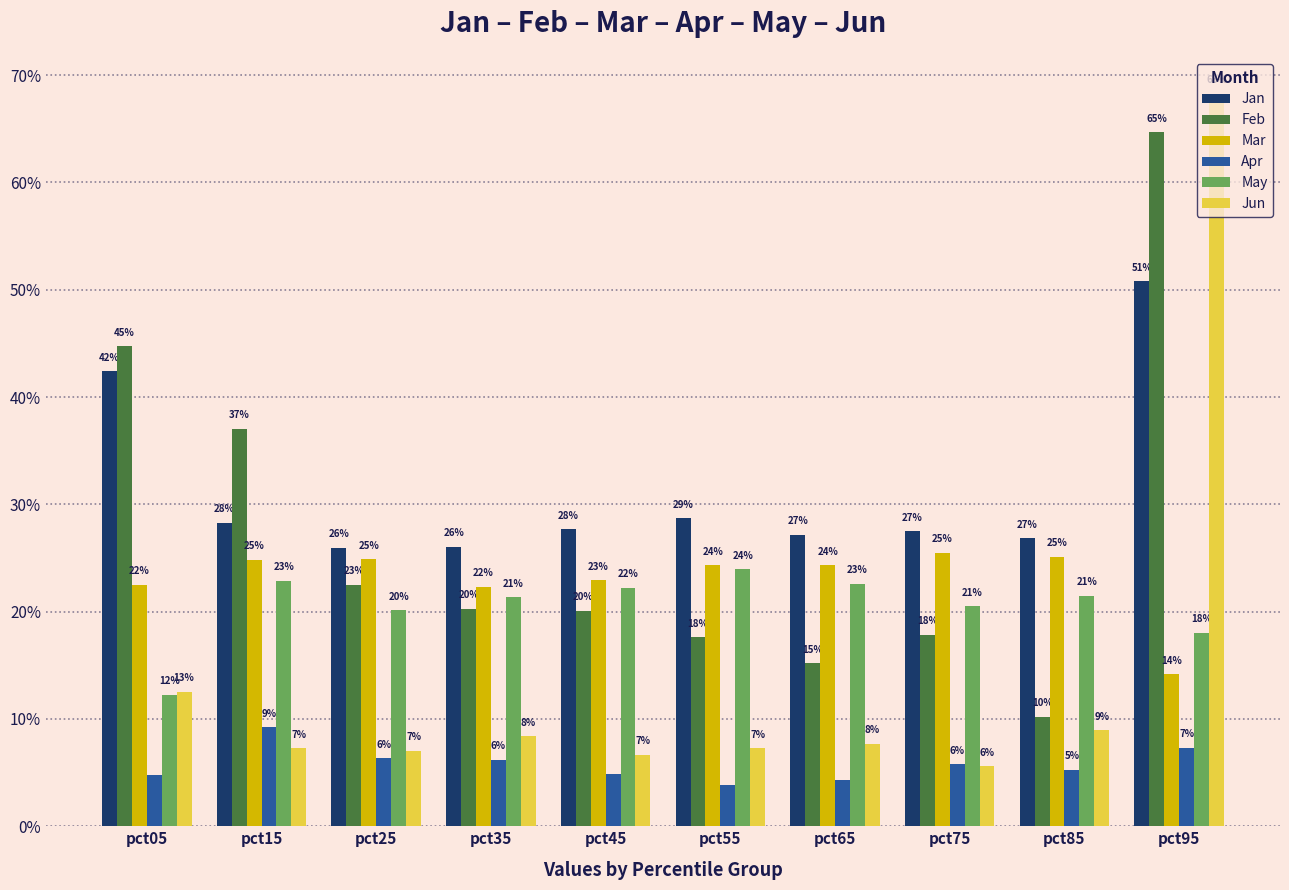

What are all the series names shown in the legend?

Jan, Feb, Mar, Apr, May, Jun